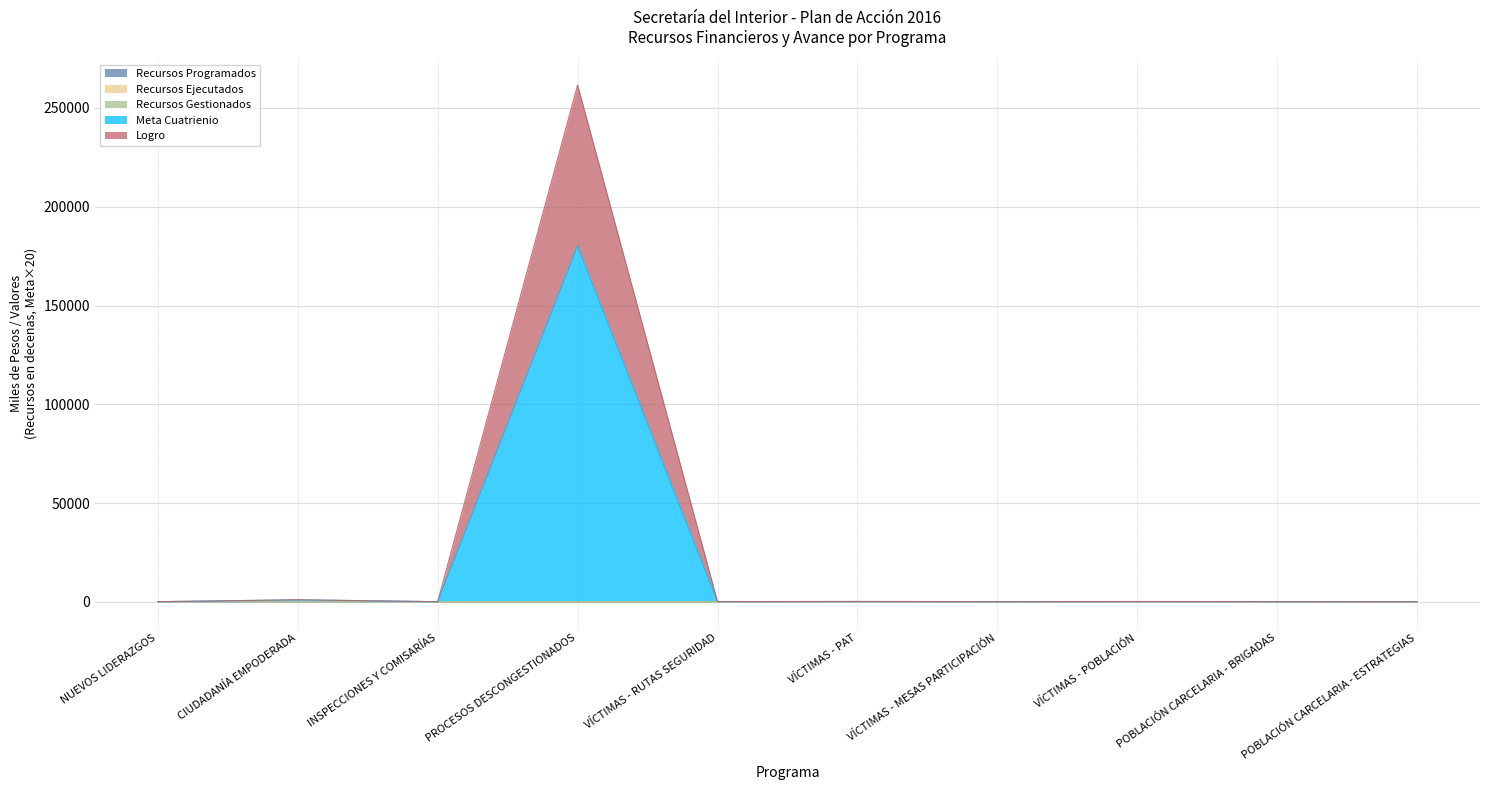

Which series has the widest spread of values?

Logro